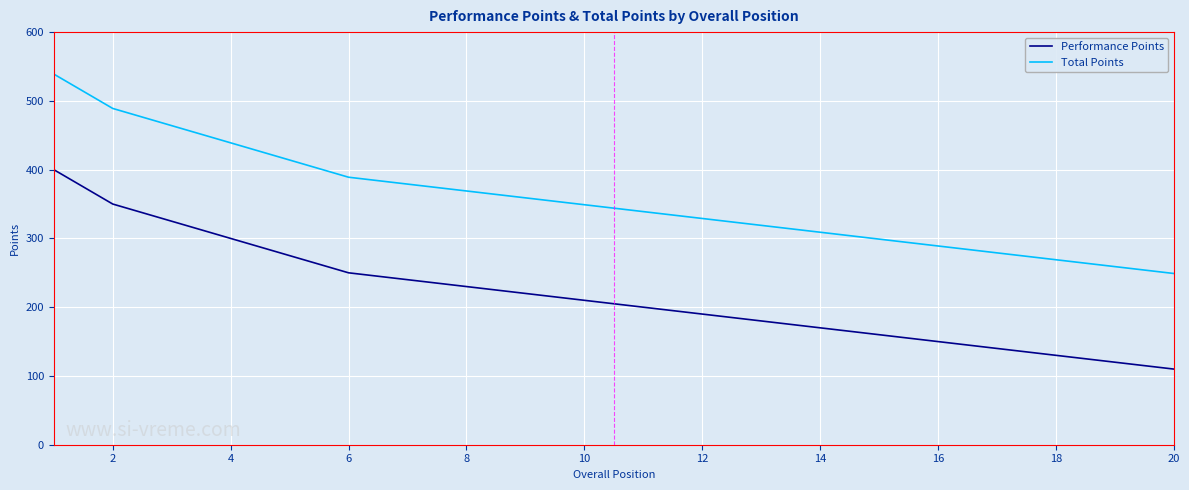

What is the difference between the second highest and second lowest values in the Total Points series?

230